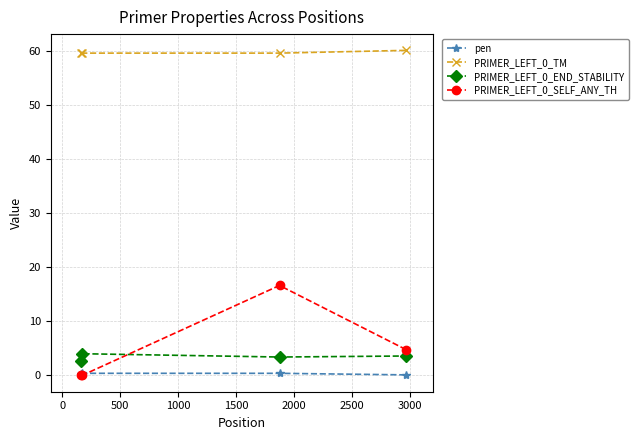

Count the number of categories in the chart.

4